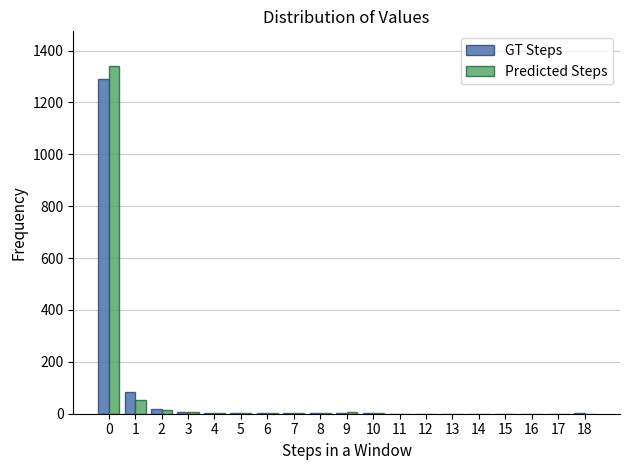

The value of GT Steps at 14 is 0. True or false?

True